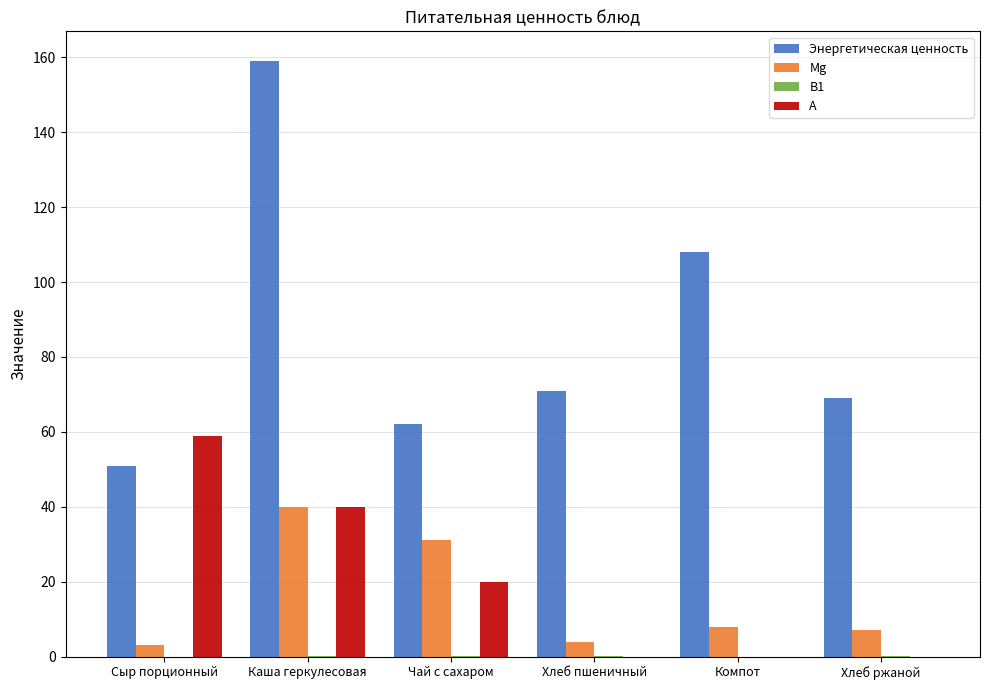

What is the total value across all series at Сыр порционный?

113.0